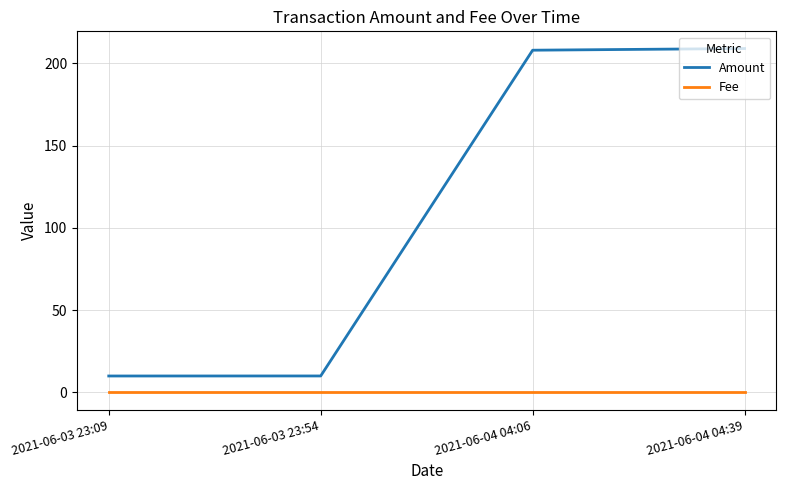

Which series has the largest range (max minus min)?

Amount